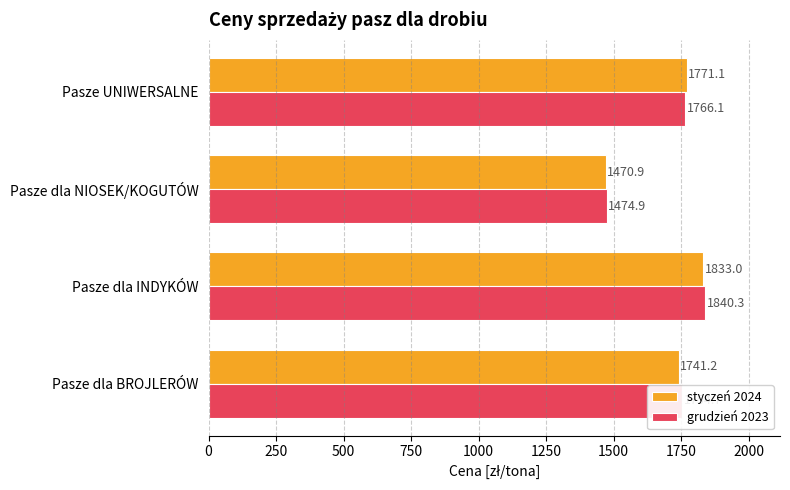

Which label corresponds to the largest value in the chart?

Pasze dla INDYKÓW